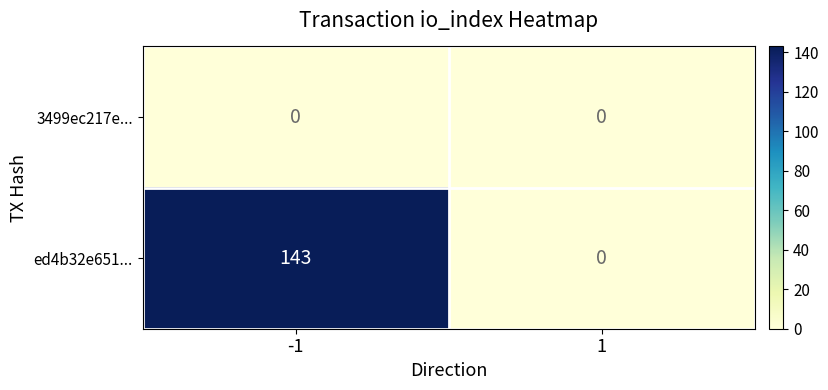

What is the difference between the maximum and minimum values in the ed4b32e651... series?

143